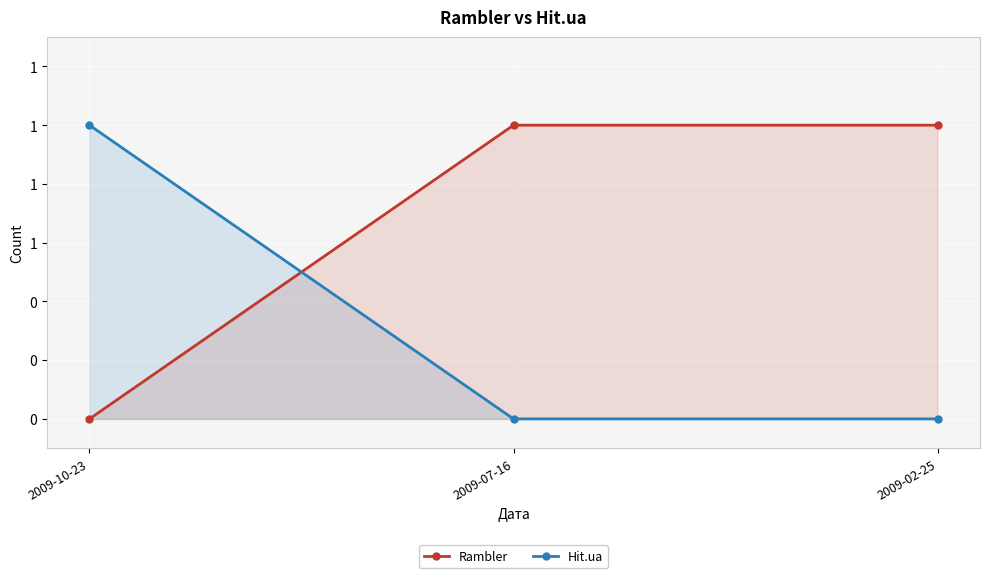

True or false: Hit.ua has a value of 2 at 2009-10-23.

False